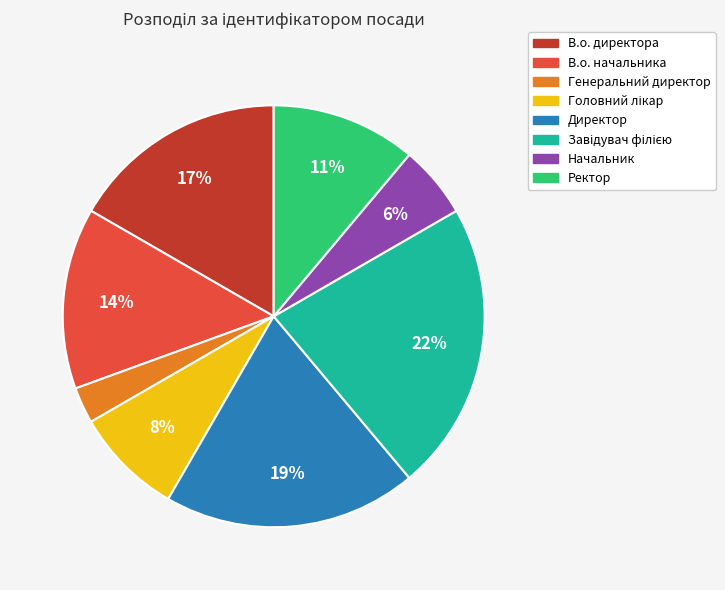

To the nearest percent, what is the difference between the В.о. начальника and Ректор slice percentages?

3%